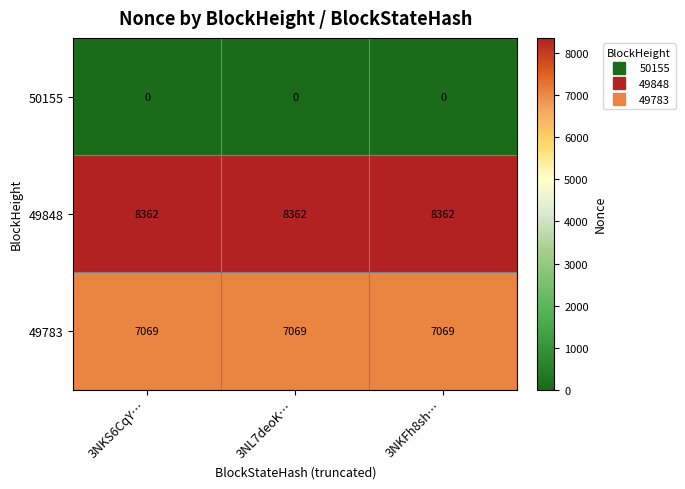

Is it true that 49783 equals 1504 at 3NKS6CqY…?

False